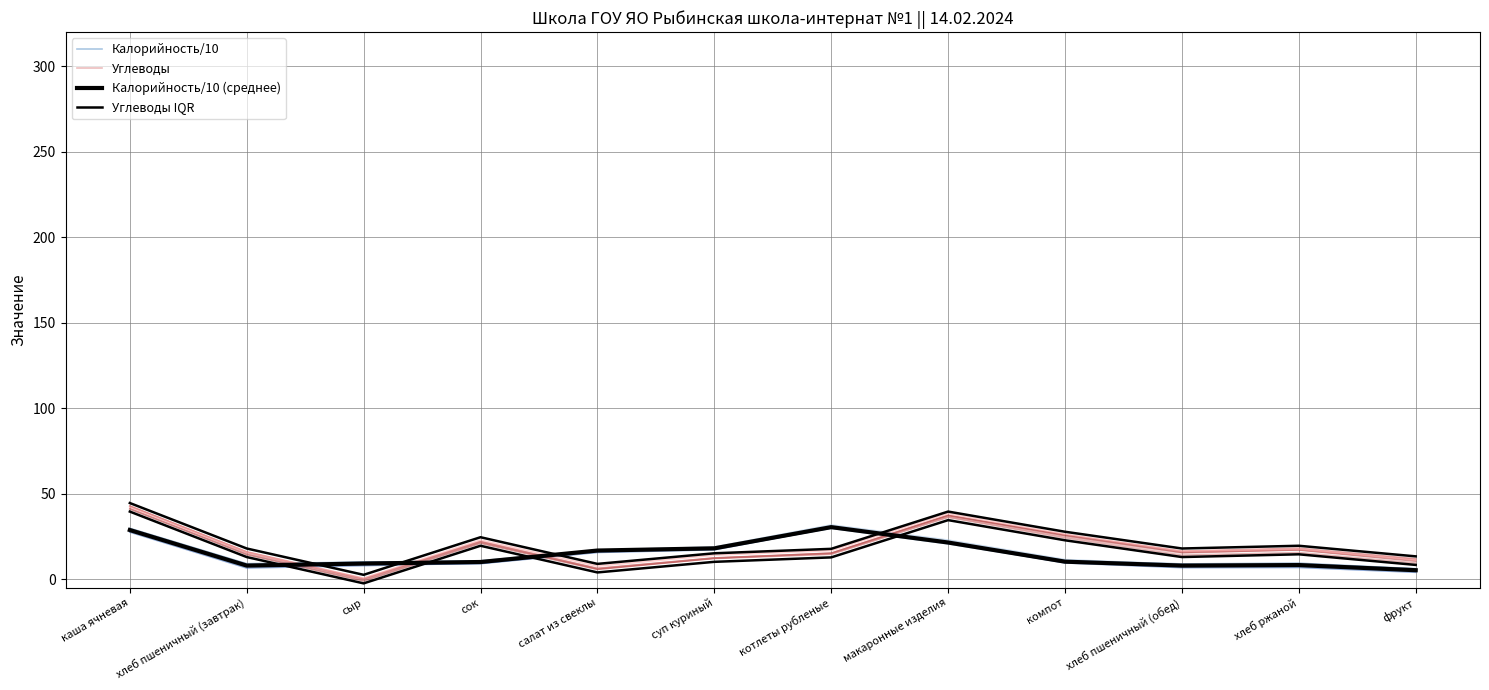

In Углеводы, how many points are lower than both neighbors (excluding endpoints)?

3